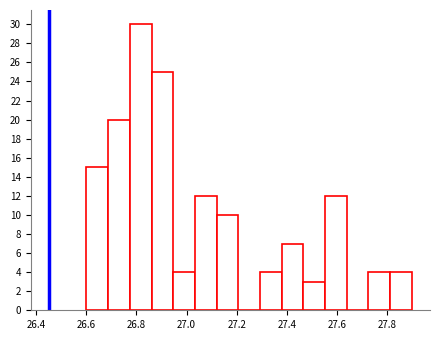

Which range on the x-axis has the tallest bar?

26.78 to 26.86